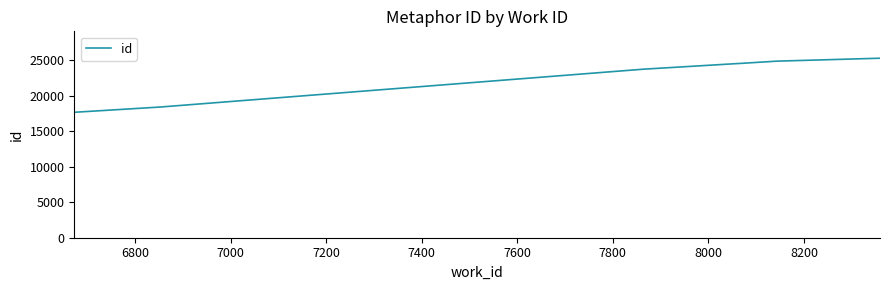

What is the maximum value shown in the chart?

25313